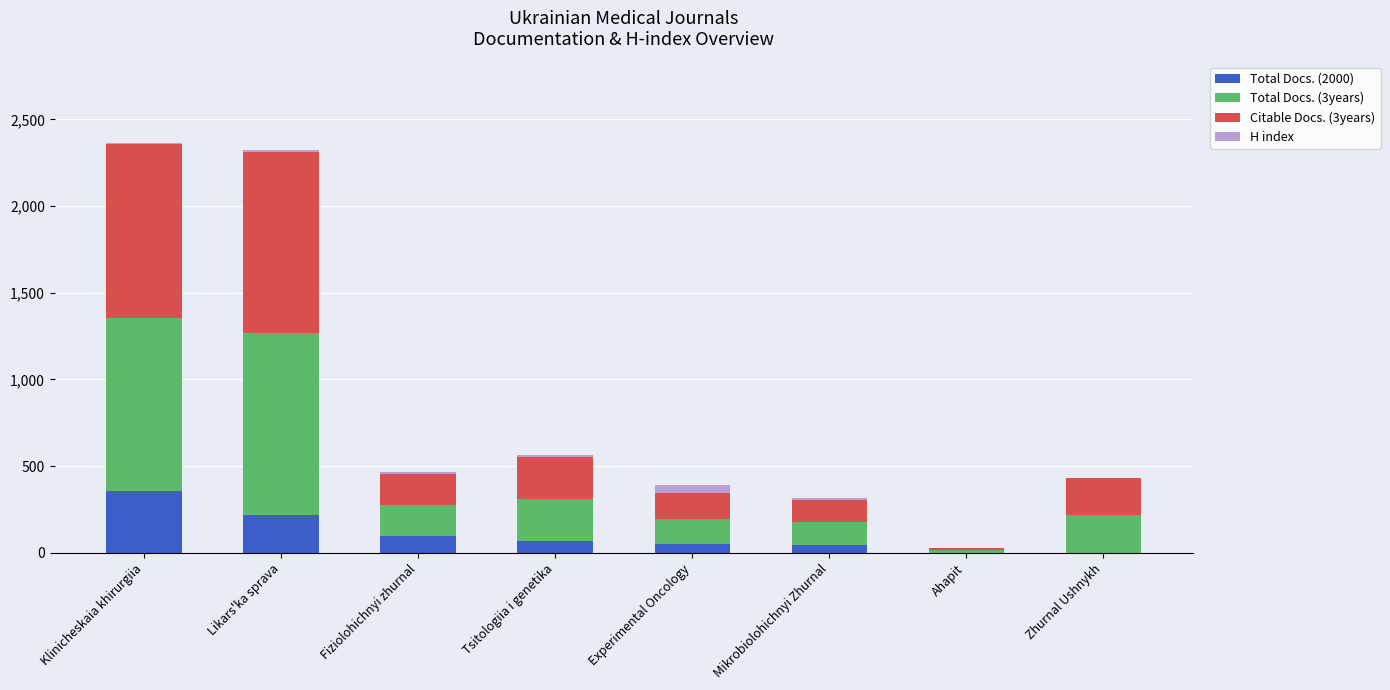

What is the sum of all Citable Docs. (3years) values?

2970